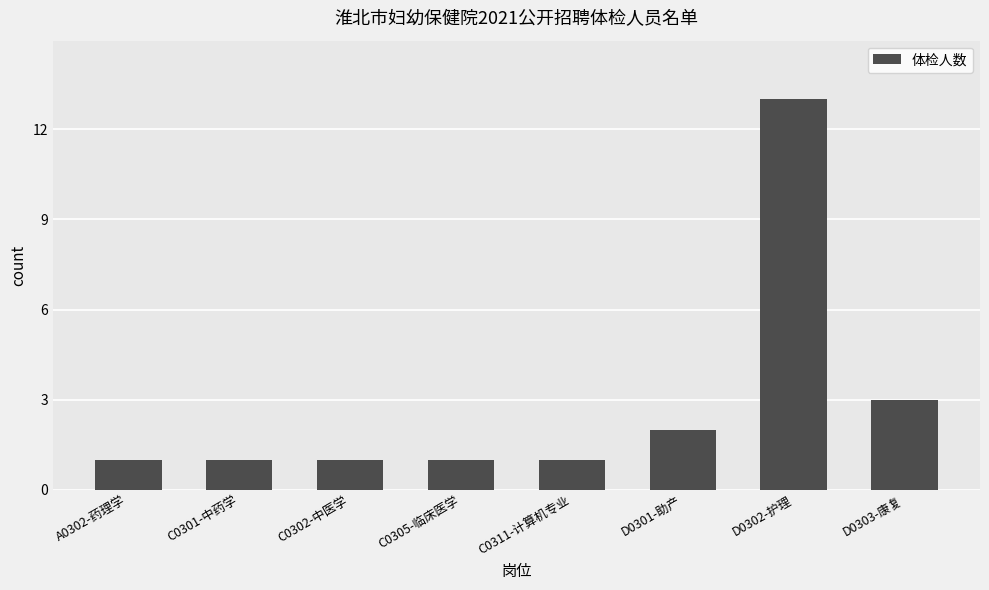

The value at D0302-护理 is 13. True or false?

True